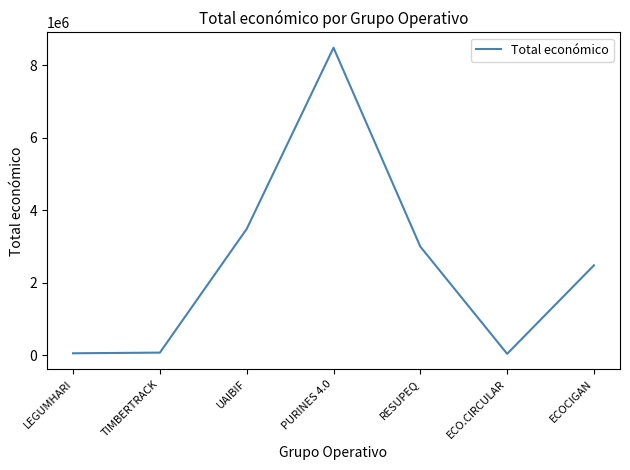

True or false: the data shows 2999012 at RESUPEQ.

True